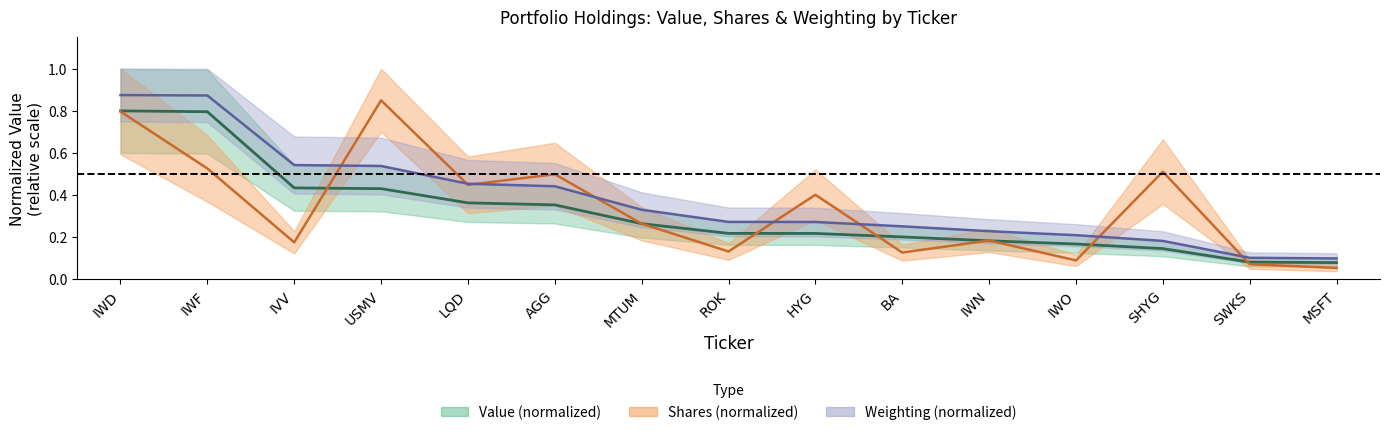

True or false: Shares and Weighting intersect in this chart.

True